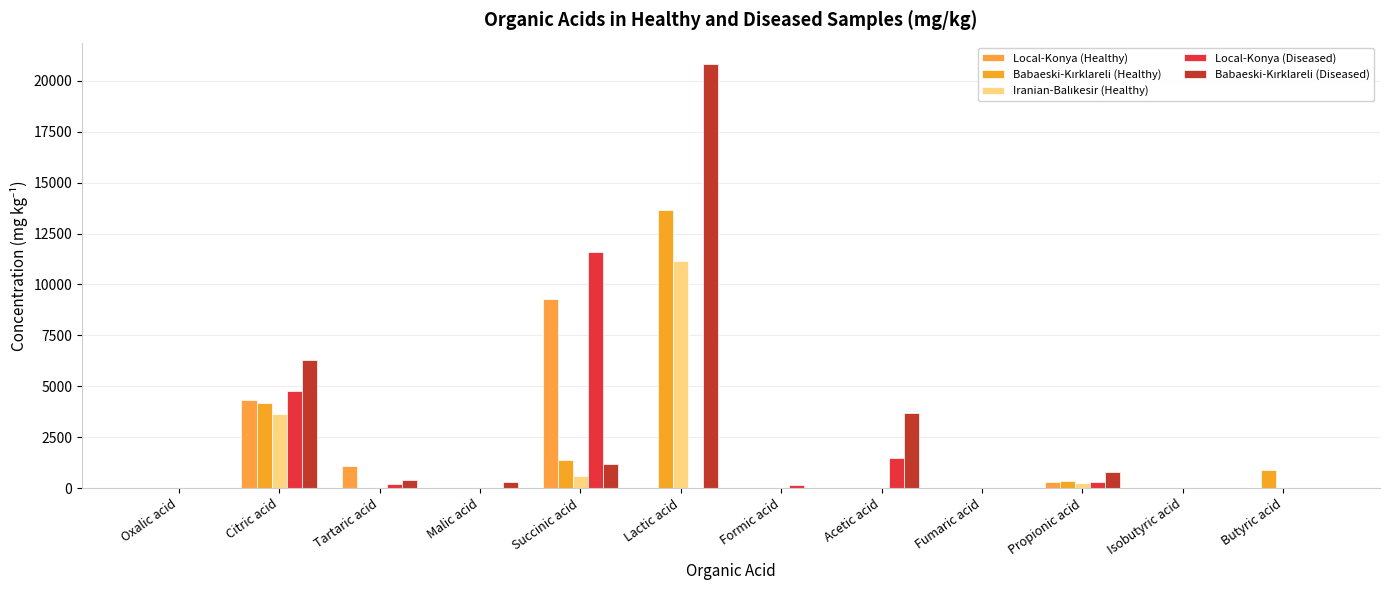

How many groups of bars are there?

12